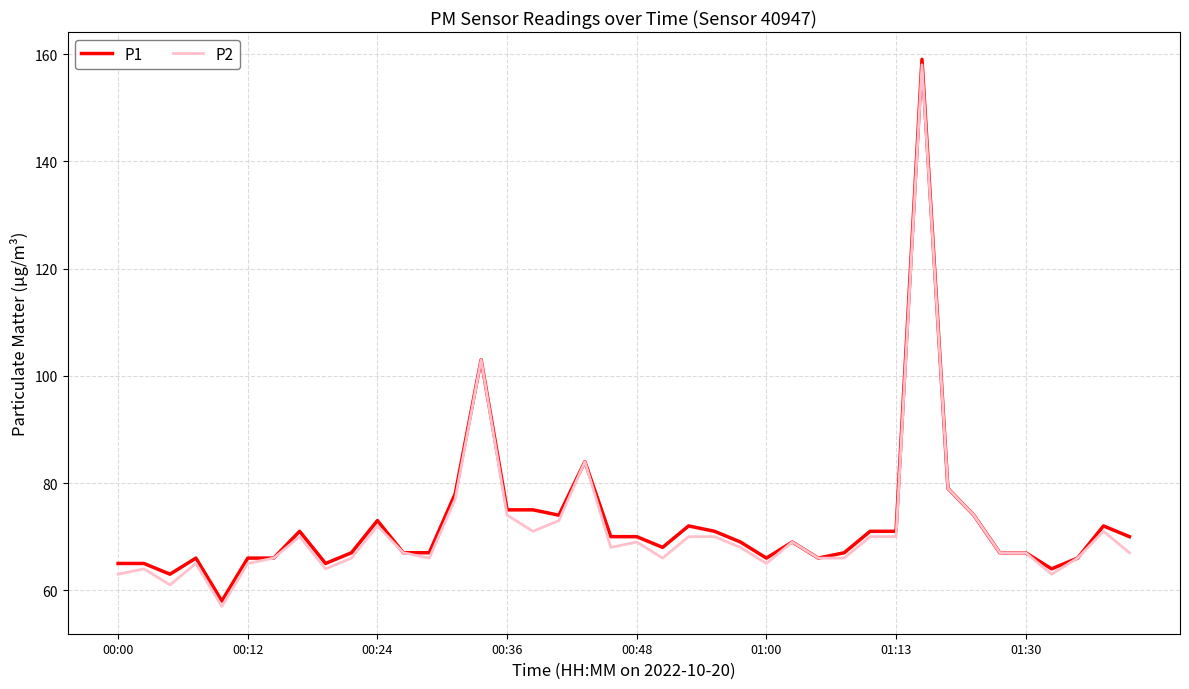

What is the maximum value shown in the chart?

159